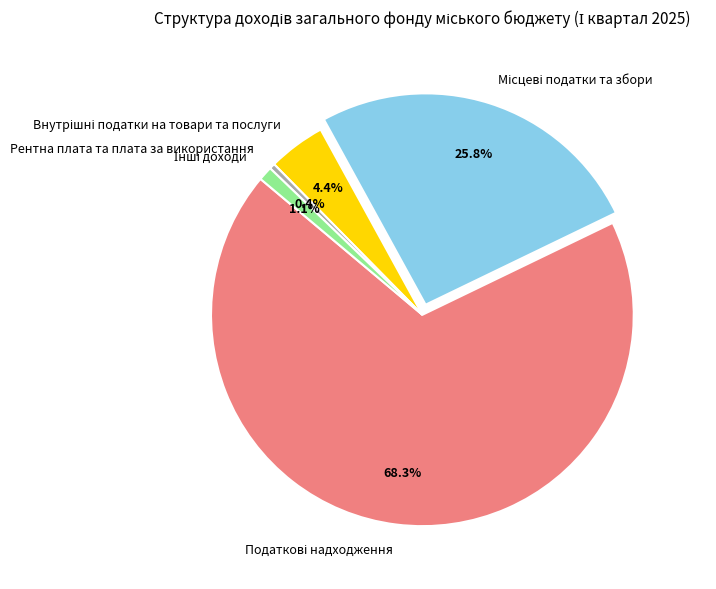

What portion of the pie excludes Рентна плата та плата за використання?

99.6%